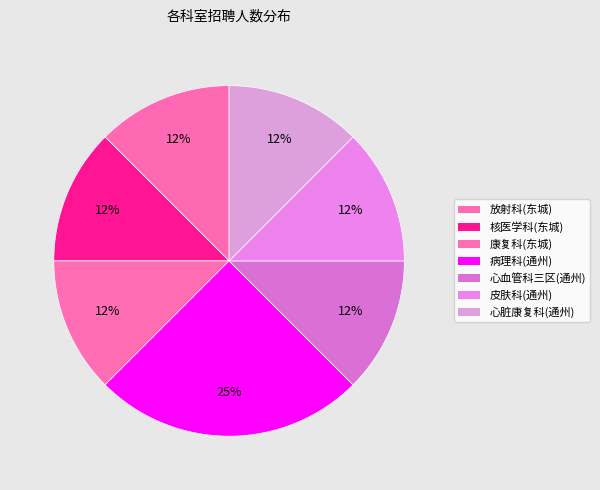

How many segments does this pie chart have?

7